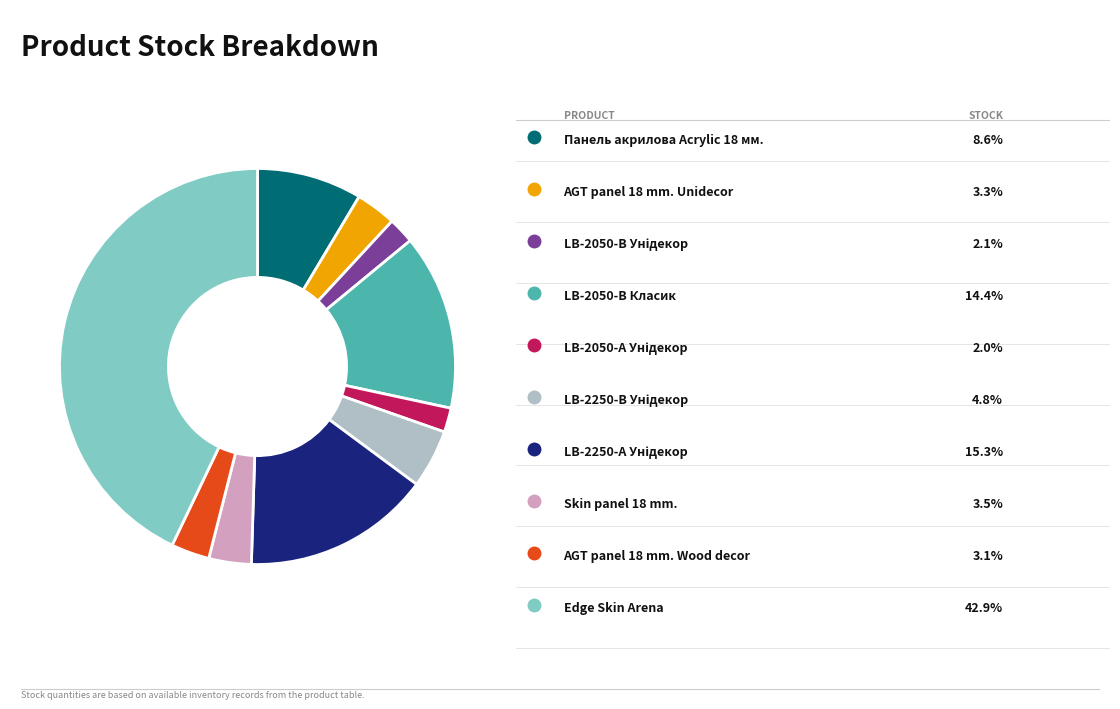

Does any single category account for the majority?

No